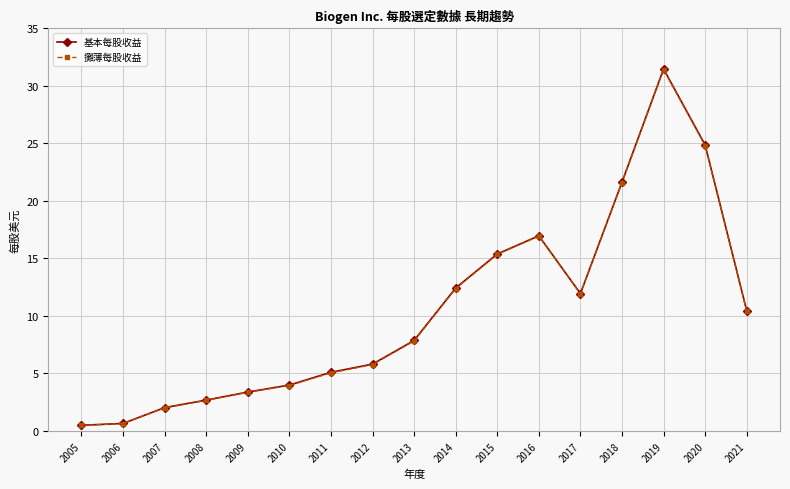

Between 2007 and 2019, which series saw the biggest shift?

基本每股收益